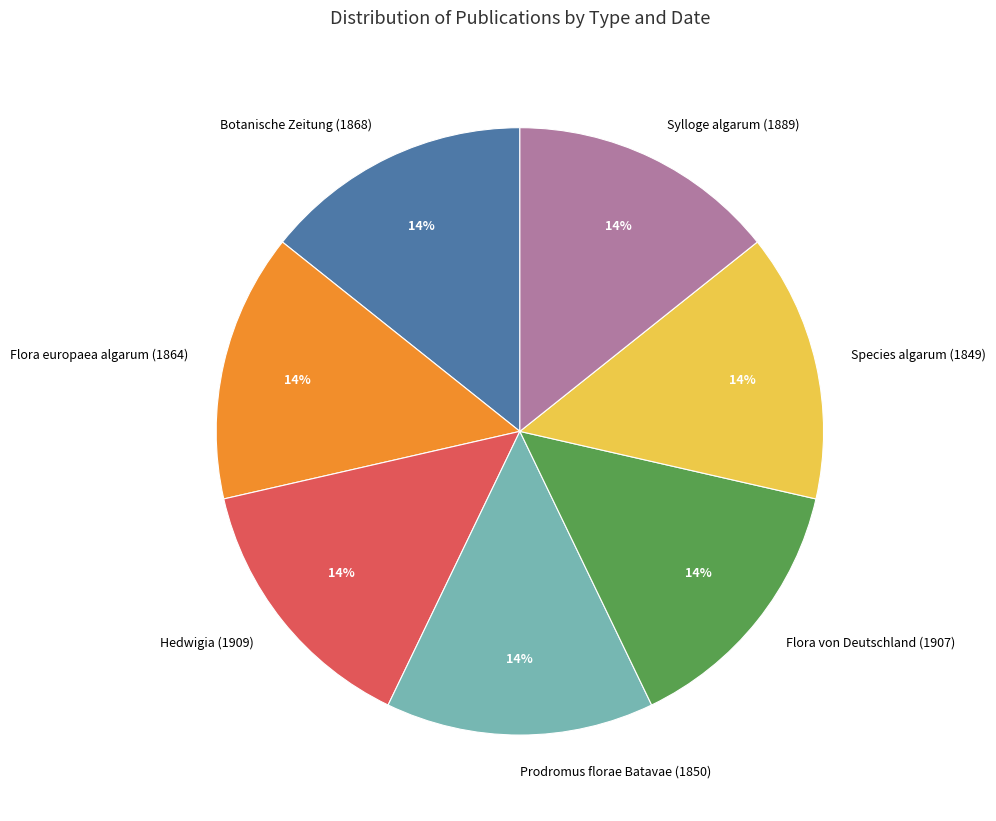

Is Sylloge algarum (1889) the majority of the pie?

No